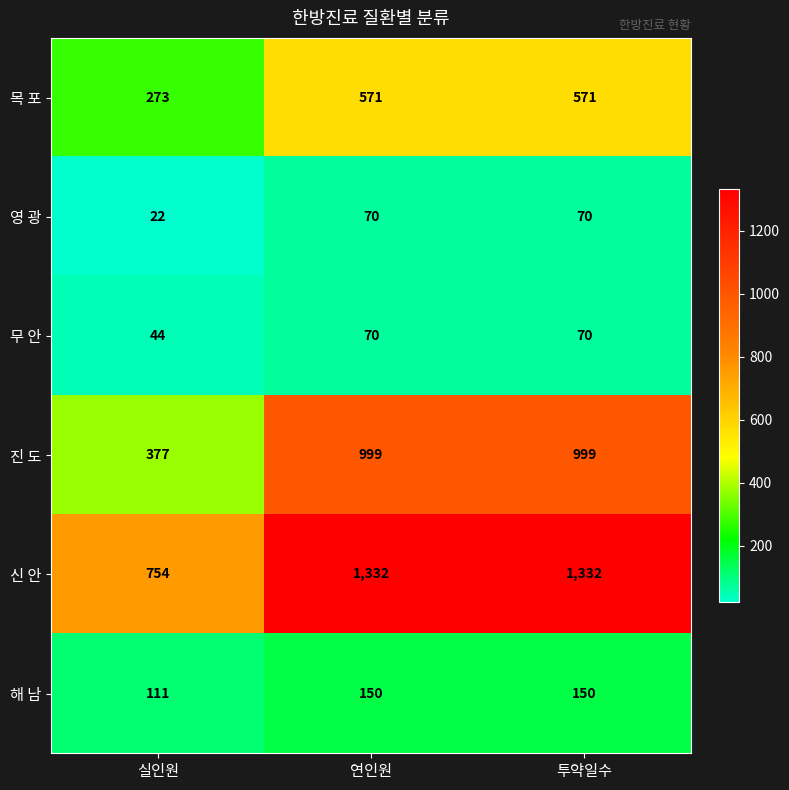

Count the number of categories in the chart.

3